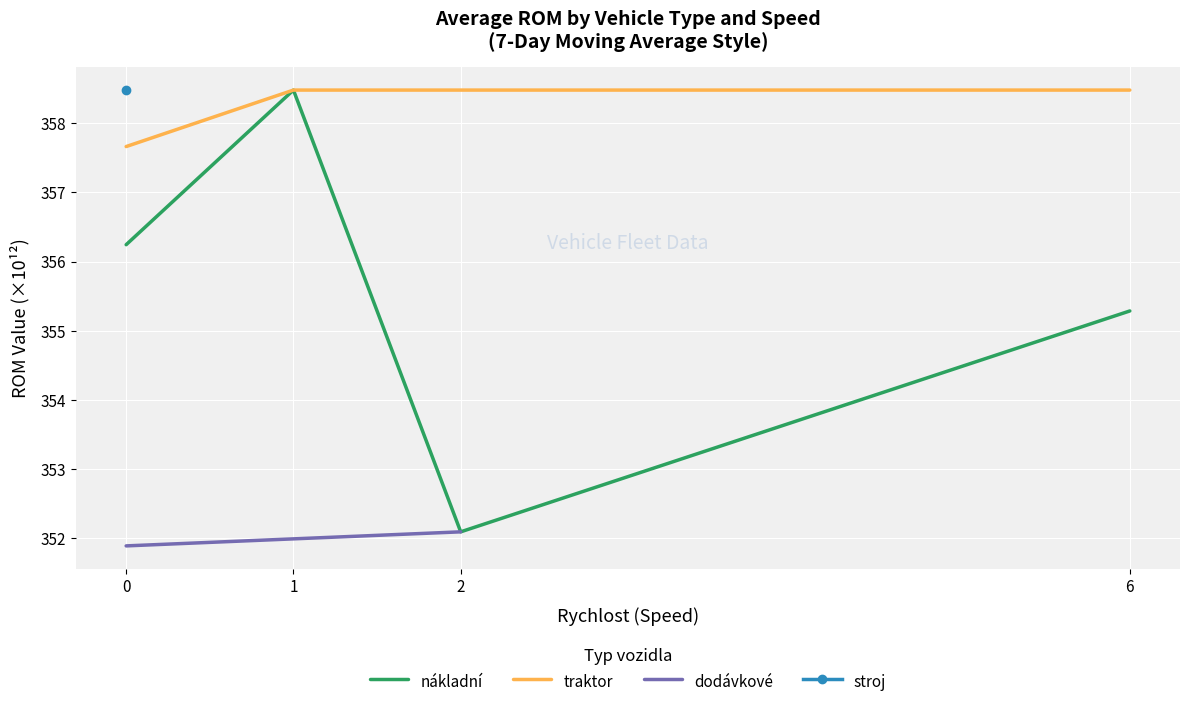

Does the chart display data point markers on the line(s)?

No